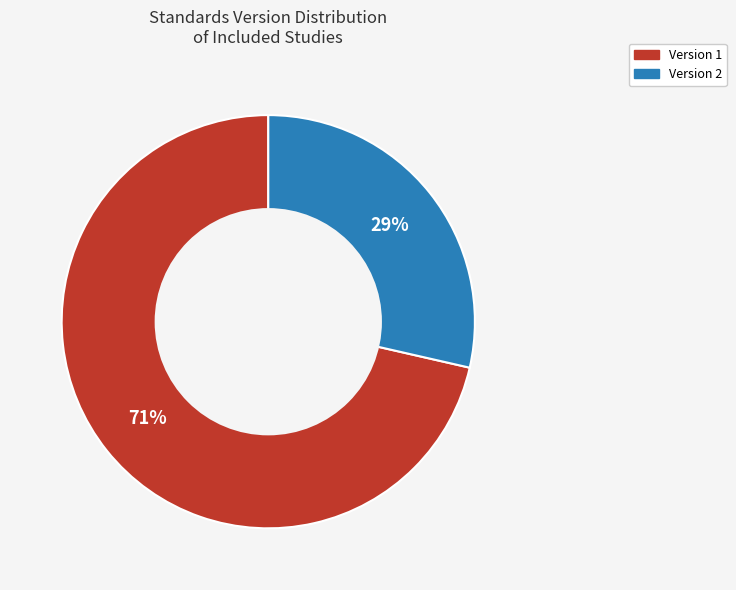

Which has a higher value, Version 1 or Version 2?

Version 1